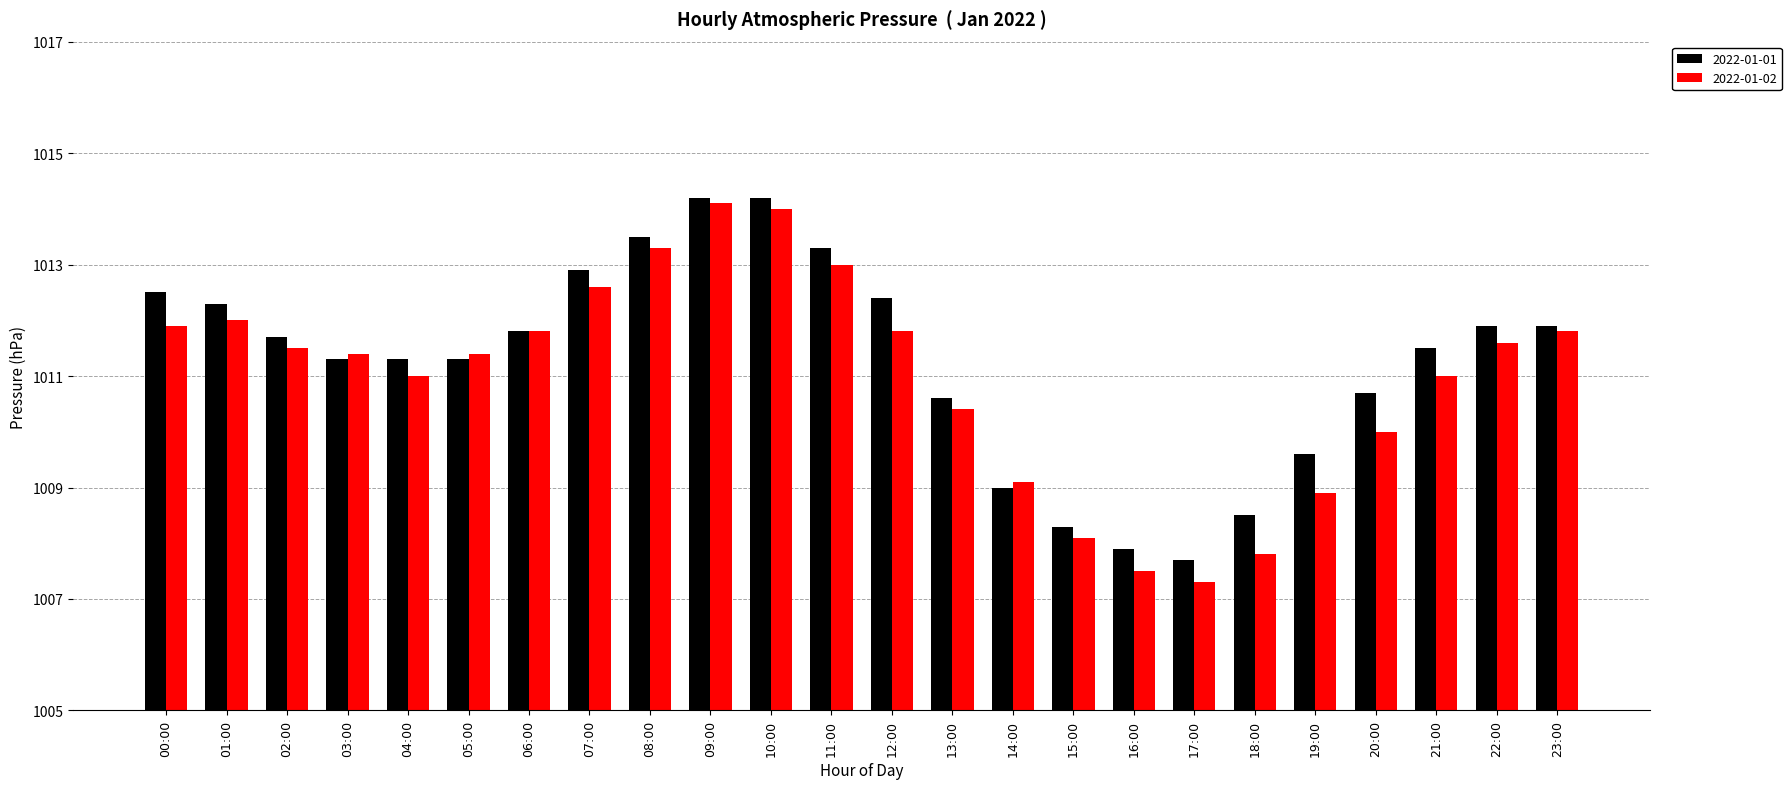

Are the bars grouped side by side (vs. stacked)?

Yes